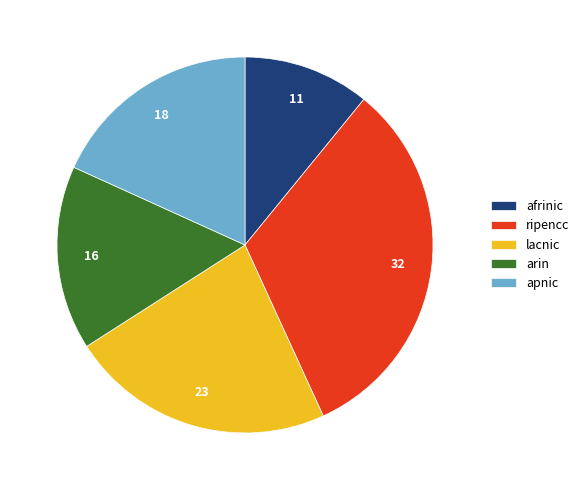

What is the largest slice in the pie chart?

ripencc